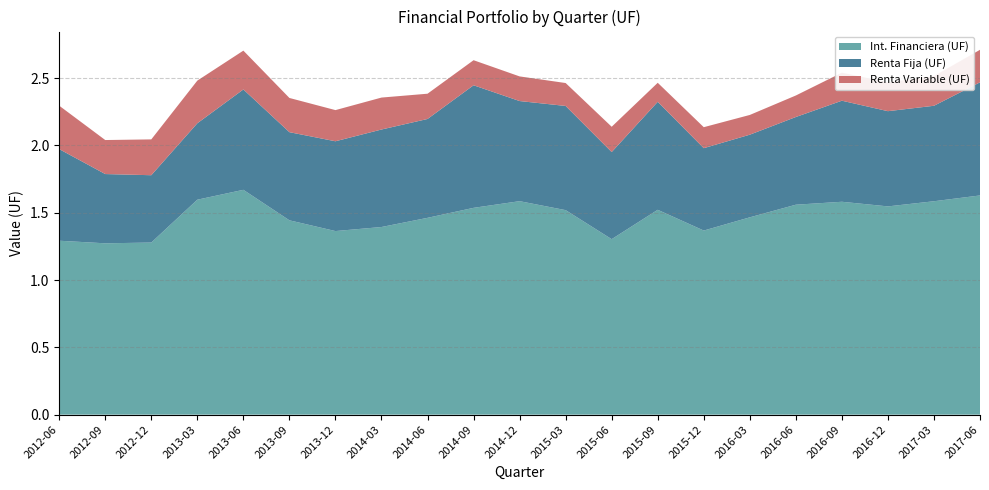

Reading right to left, list all the values displayed in this chart.

Int. Financiera (UF): 1628842000.8	1585699245.3	1547431806.9	1581804429.1	1559966161.6	1466218594.7	1367936177.4	1522145422.2	1303939961.1	1519628191.2	1586213980.6	1536687081.7	1462410203.9	1394230922.9	1364153200.5	1443984141.6	1670595763.7	1597187177.8	1278843245.8	1273171758.2	1292366694.8
Renta Fija (UF): 840440270.2	709367002.4	707490564.2	750893234.9	651621519.2	614022663.0	612101834.4	802348134.1	647254534.1	774083815.9	743957011.3	910738746.0	734547080.9	724430631.2	667208415.2	654944200.3	745746160.9	567775480.0	500259517.7	514547938.6	680672810.2
Renta Variable (UF): 241700250.4	220619634.1	214306364.3	208269878.4	159893715.4	146646180.4	155924675.4	141378289.7	188017426.7	170329495.7	183105171.0	186201719.8	187734521.0	237382883.9	231485213.4	254197474.0	288449911.4	317006253.9	266147410.0	252738646.3	322596342.3